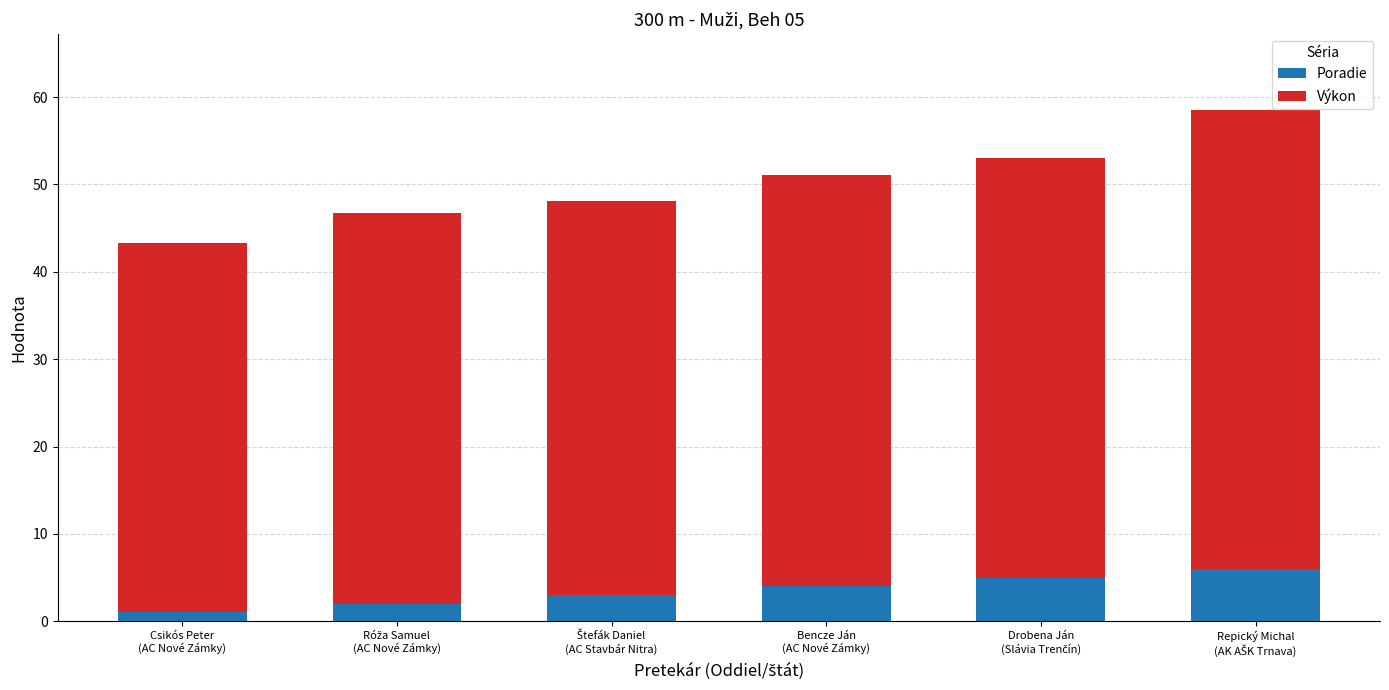

What is the sum of all Poradie values?

21.0